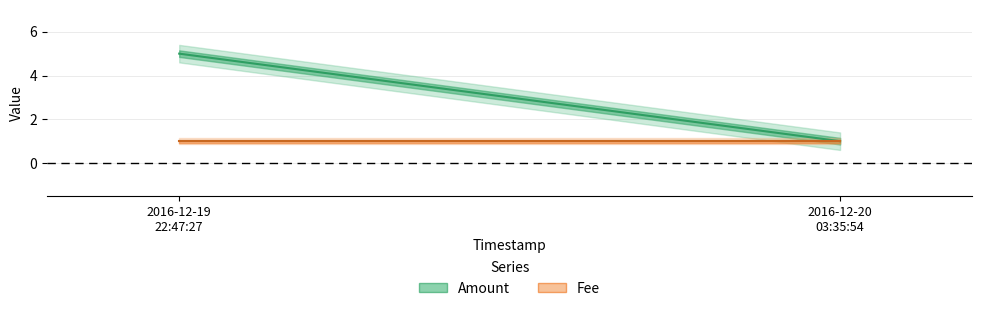

True or false: Amount has a value of 5 at 2016-12-19 22:47:27.

True